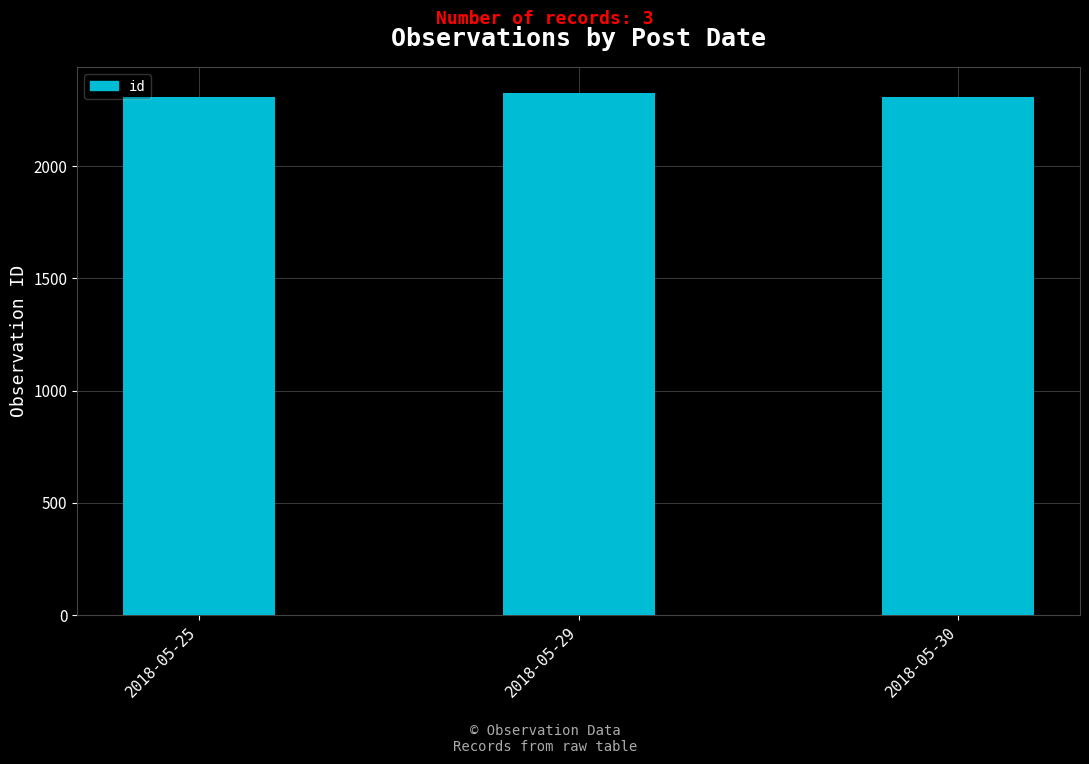

At which label does the data first exceed 2310?

2018-05-29